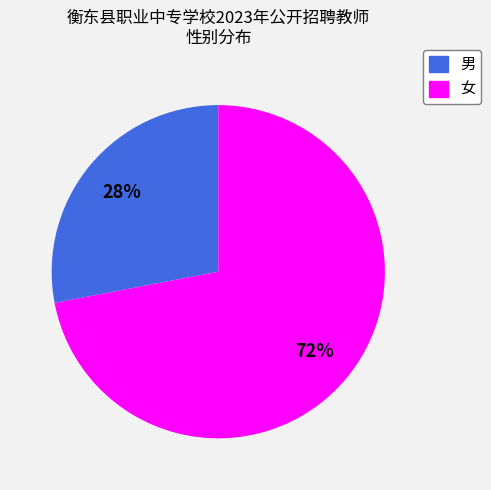

What is the largest slice in the pie chart?

女